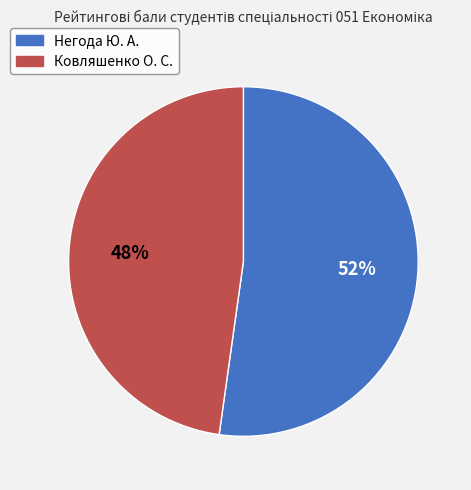

To the nearest percent, what percentage of the pie is Ковляшенко О. С.?

48%